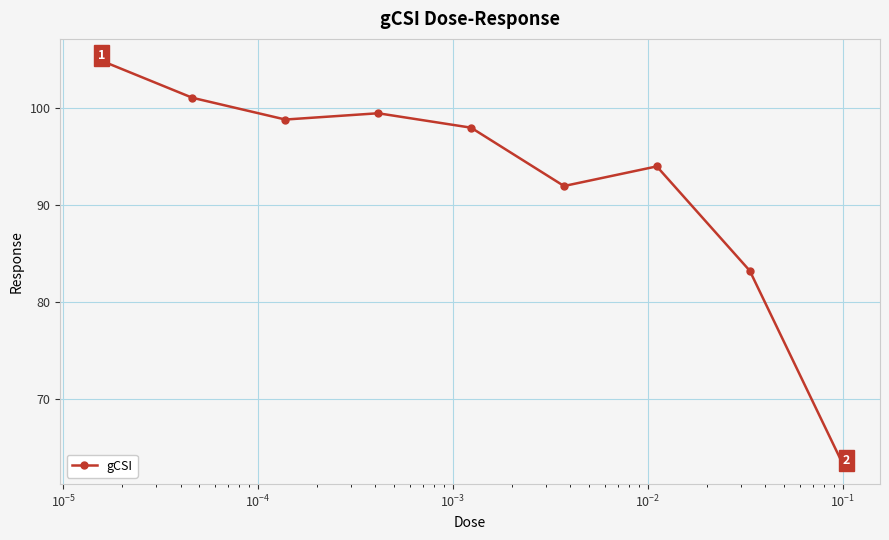

What is the average value?

92.8